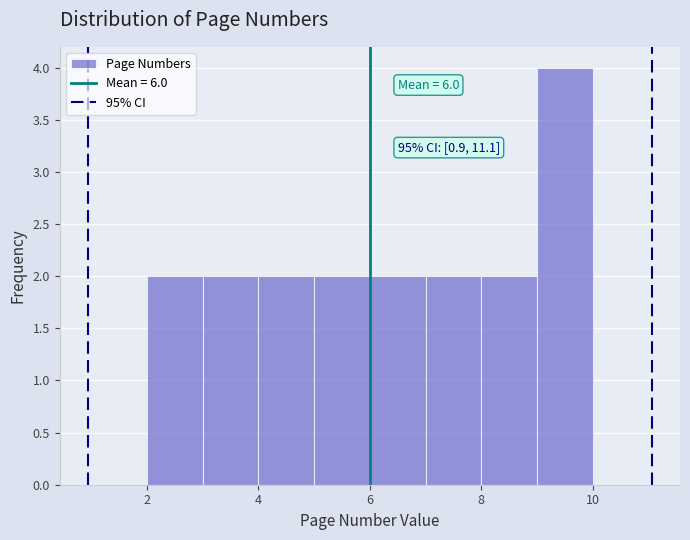

Which range on the x-axis has the tallest bar?

9 to 10